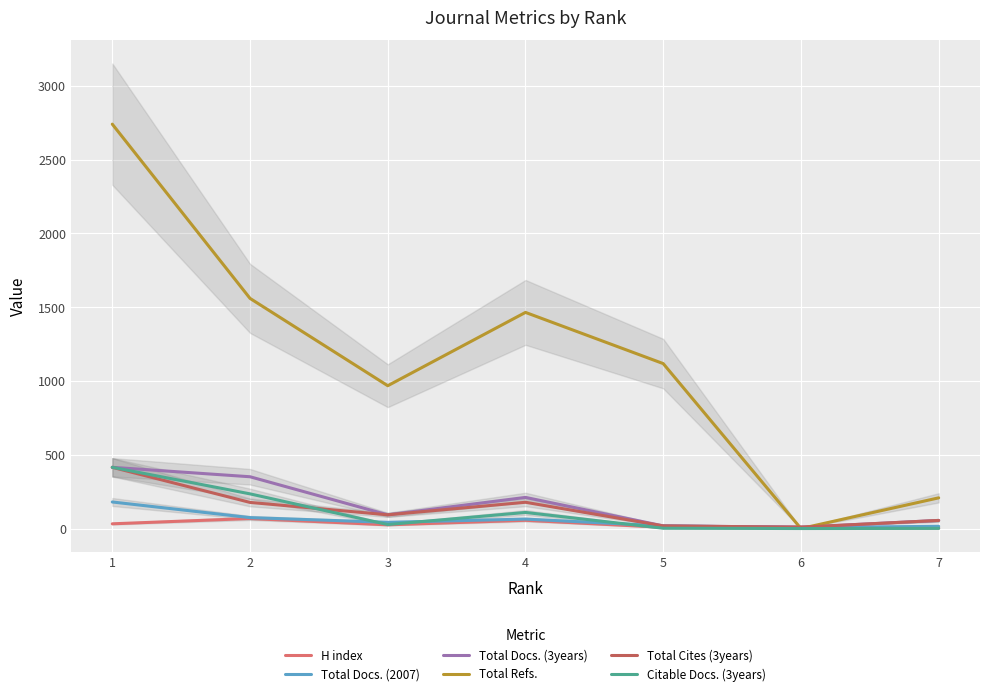

True or false: Total Docs. (2007) has more than 1 points higher than both neighbors.

False